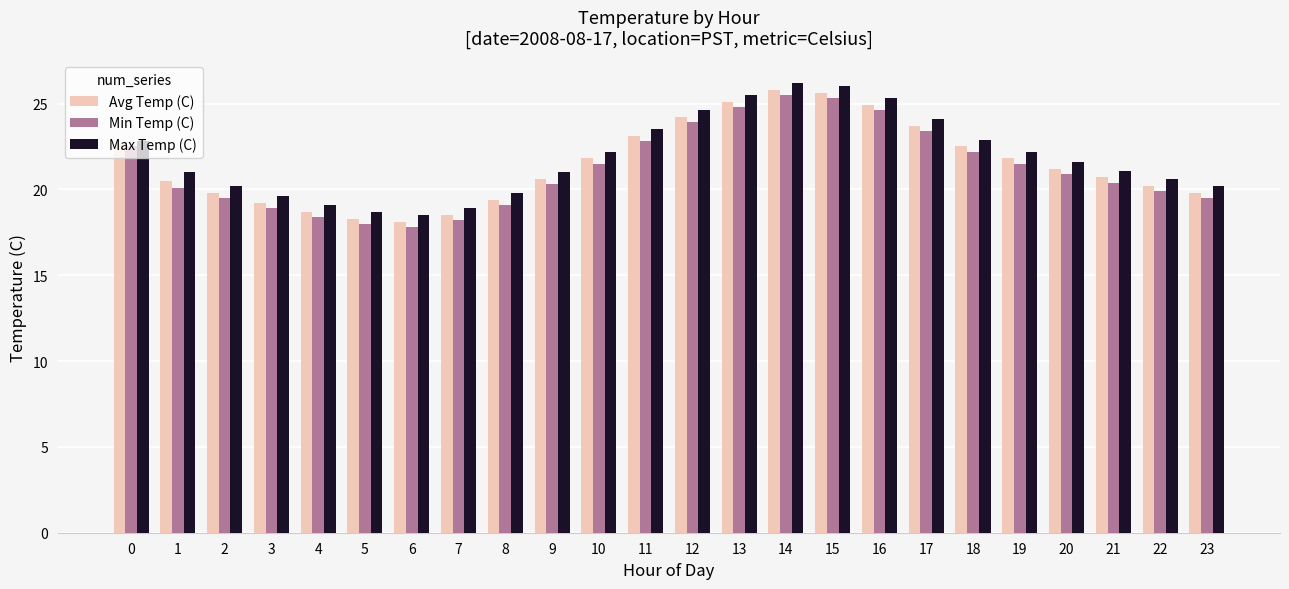

What is the difference between the maximum and minimum values in the Min Temp (C) series?

7.7